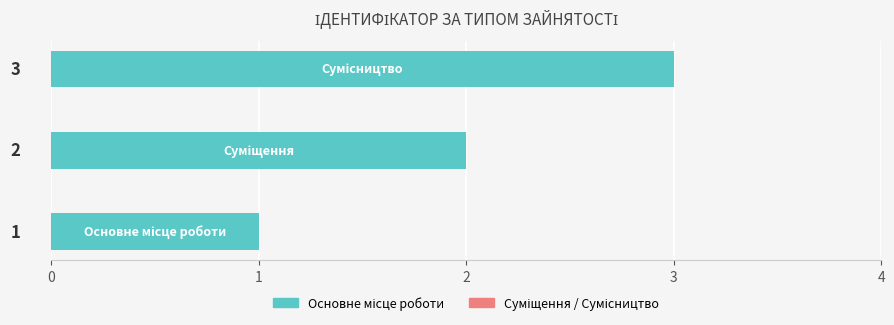

What is the sum of all values?

6